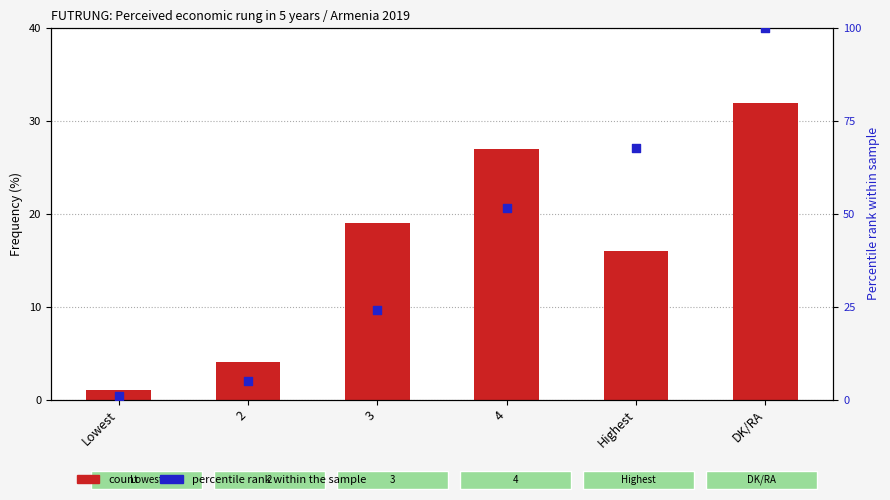

Which series reaches the maximum Y coordinate?

percentile rank within the sample